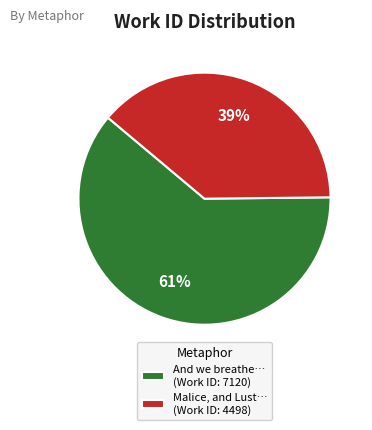

Which has a higher value, And we breathe… (Work ID: 7120) or Malice, and Lust… (Work ID: 4498)?

And we breathe… (Work ID: 7120)